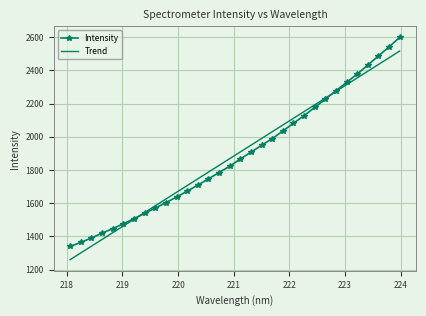

Which series has the widest spread of values?

Intensity